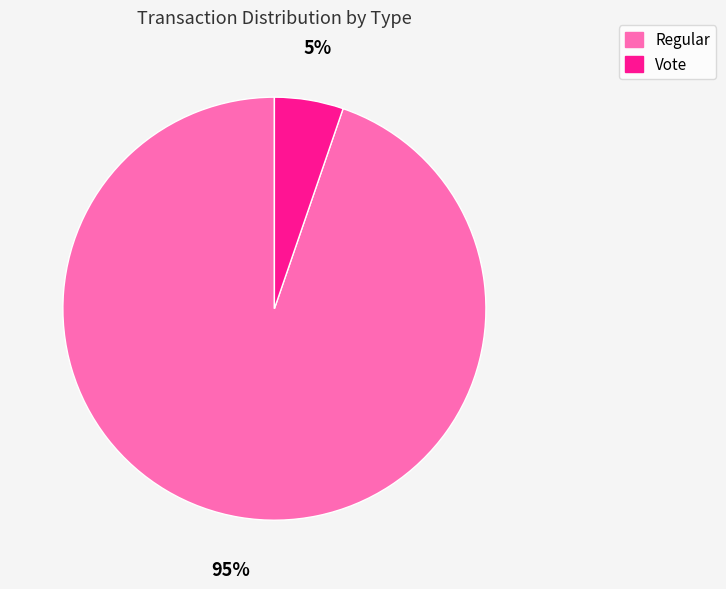

Rank the categories by value from highest to lowest.

Regular, Vote